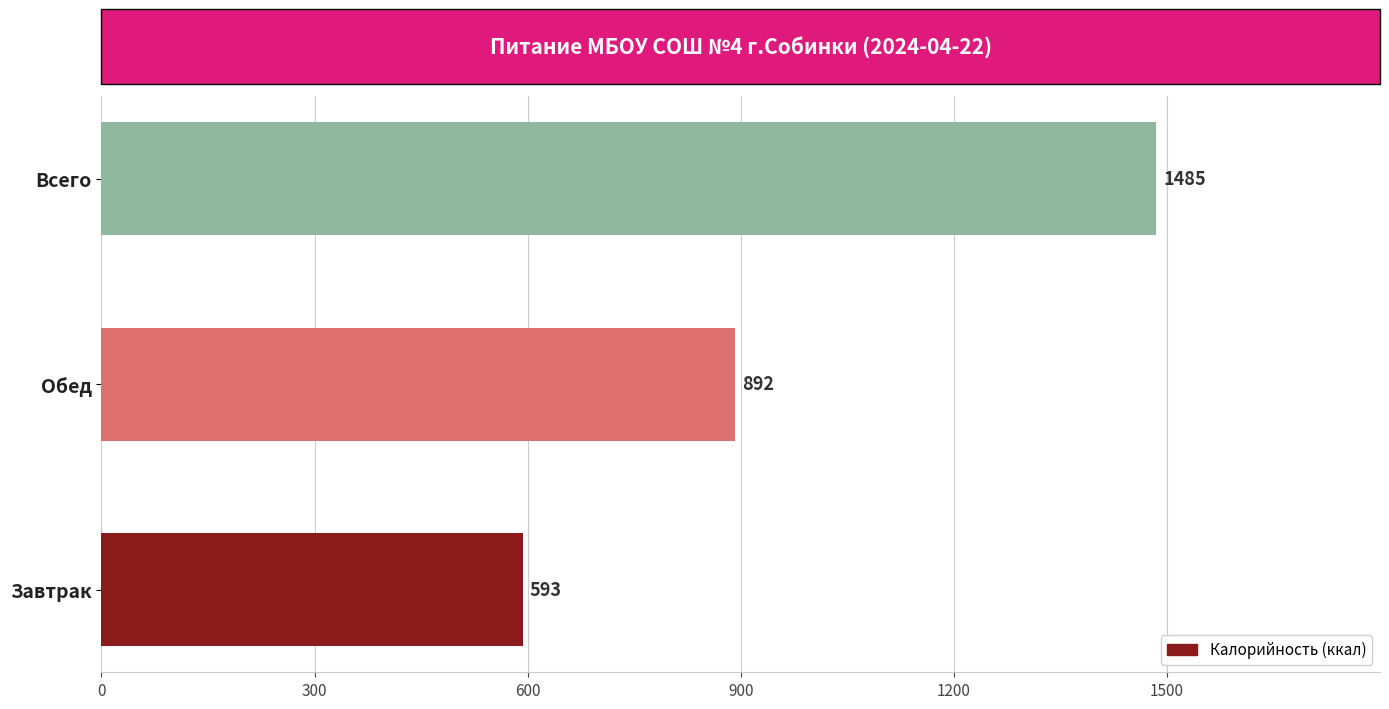

What is the maximum value shown in the chart?

1485